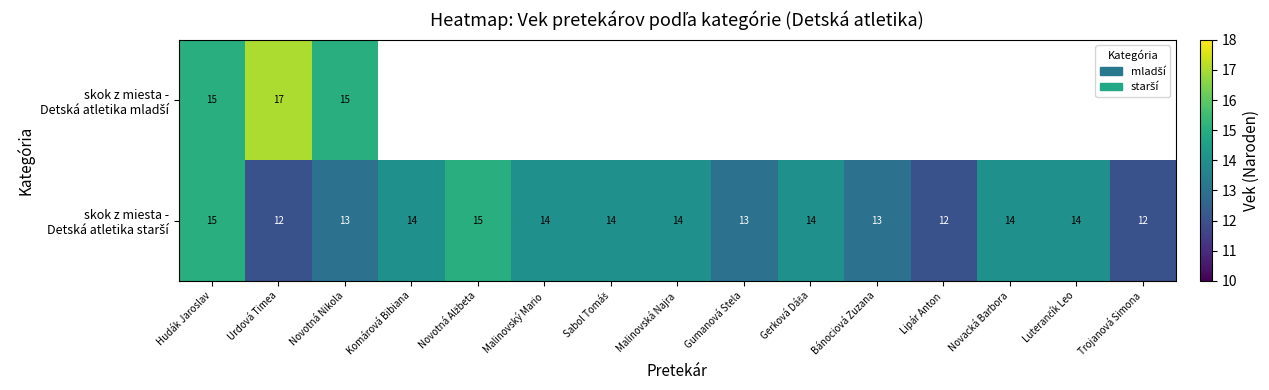

What is the total value across all series at Novotná Nikola?

28